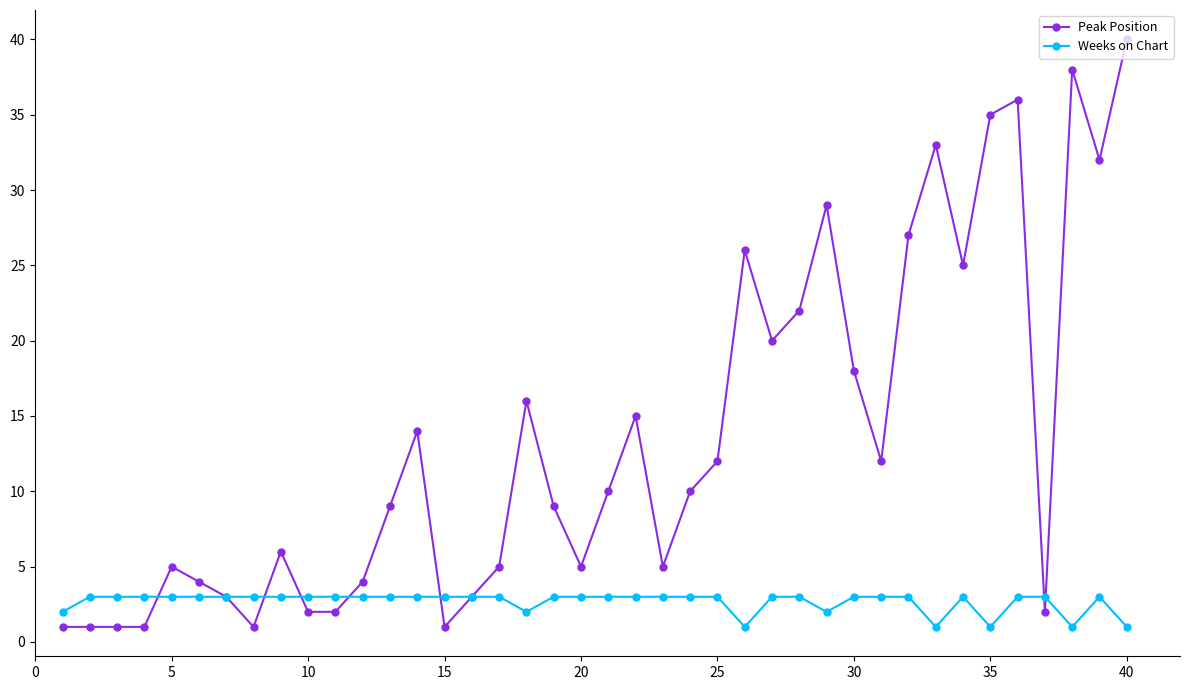

Rank the series by their maximum value, from lowest to highest.

Weeks on Chart, Peak Position